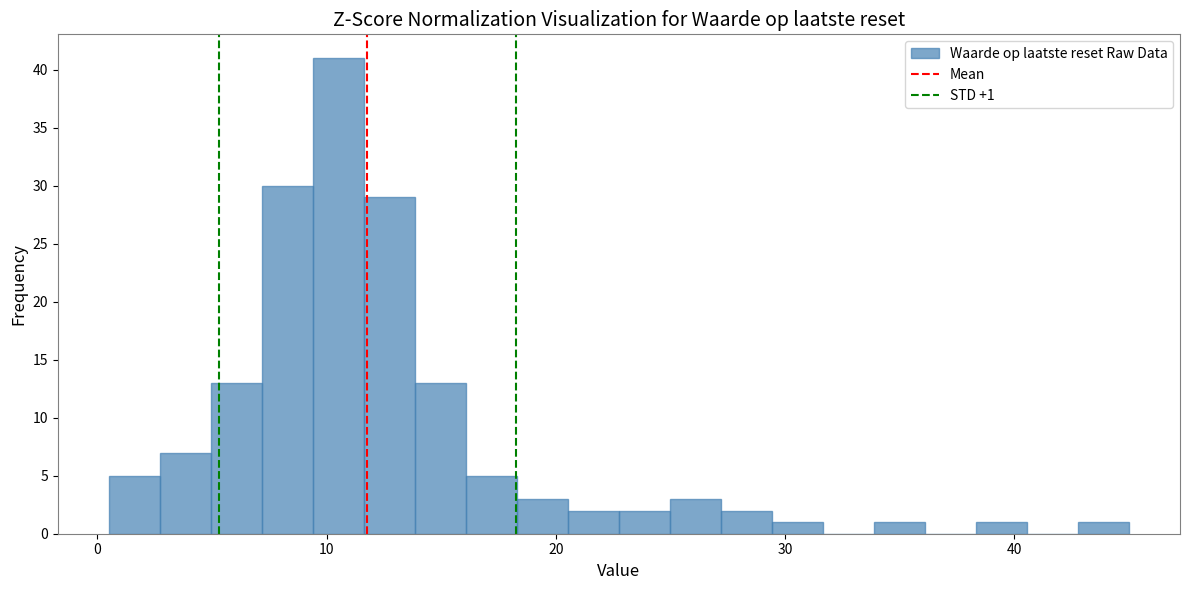

Read against the x-axis, roughly where is the centre of the tallest bar?

11